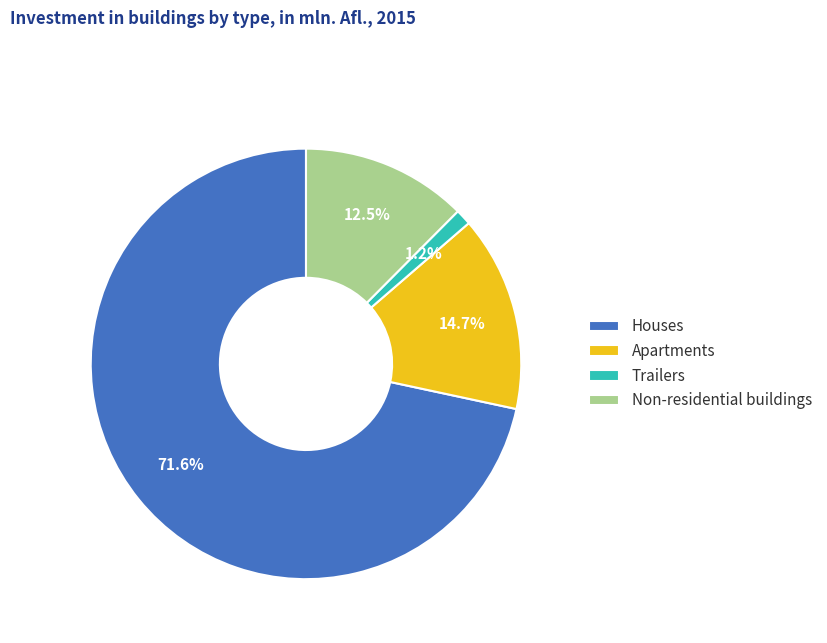

Which category has the smallest portion of the pie?

Trailers